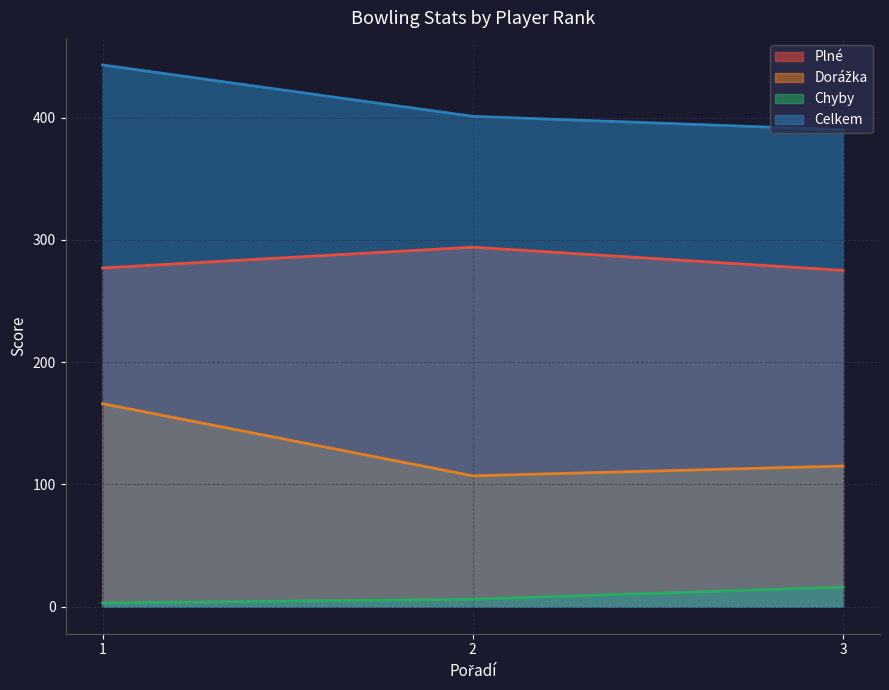

Which series has the largest range (max minus min)?

Dorážka